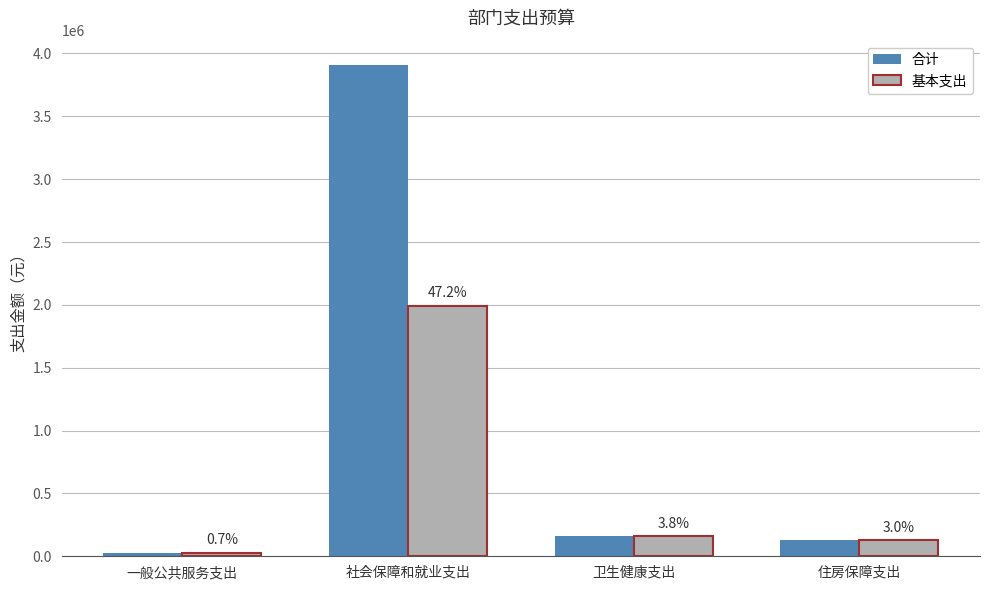

What is the difference between the maximum and second lowest values in the 基本支出 series?

1868820.2